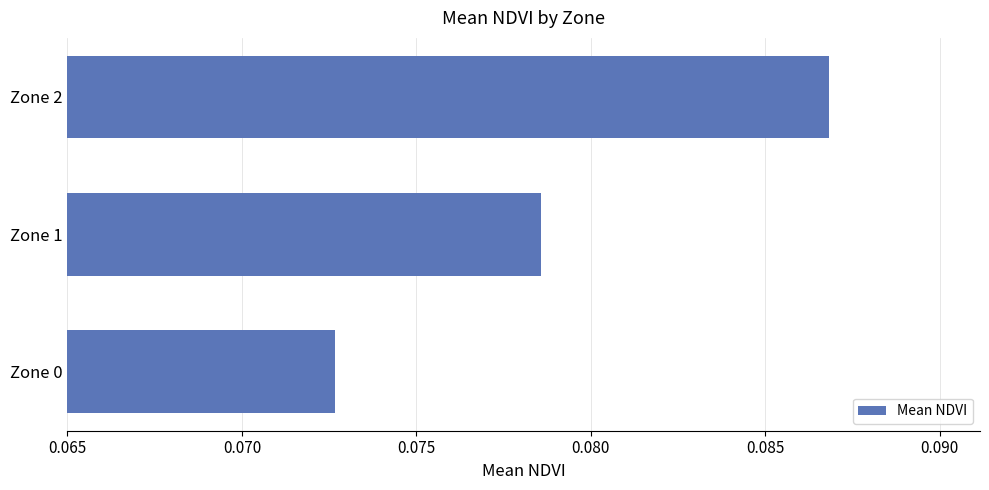

Where is the data nearest to the value 0?

Zone 0